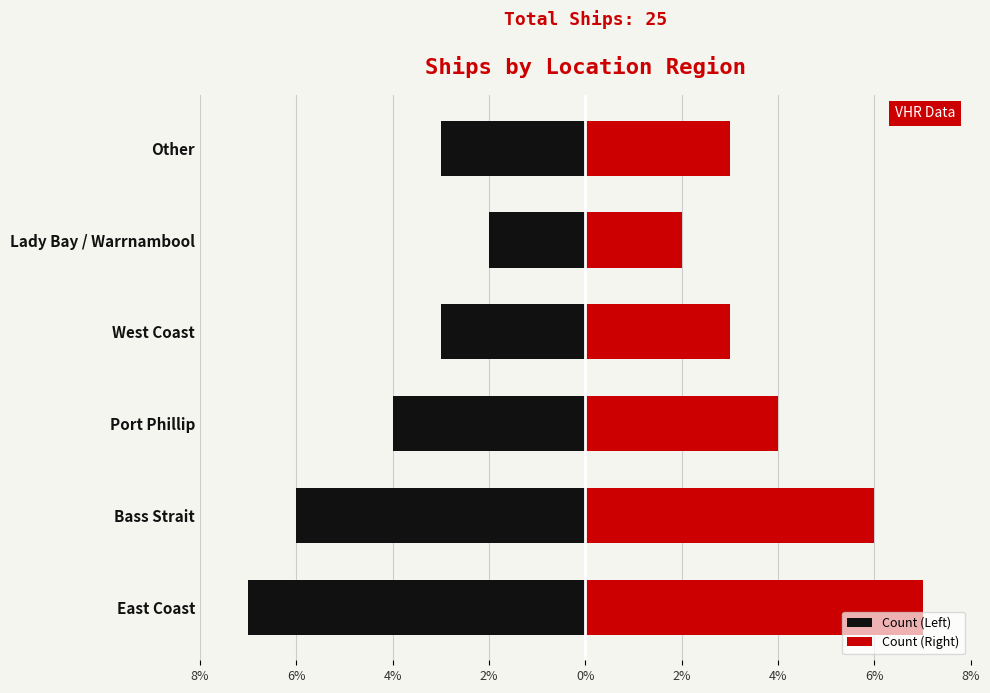

List the series in order of their peak value, lowest first.

Count (Left), Count (Right)